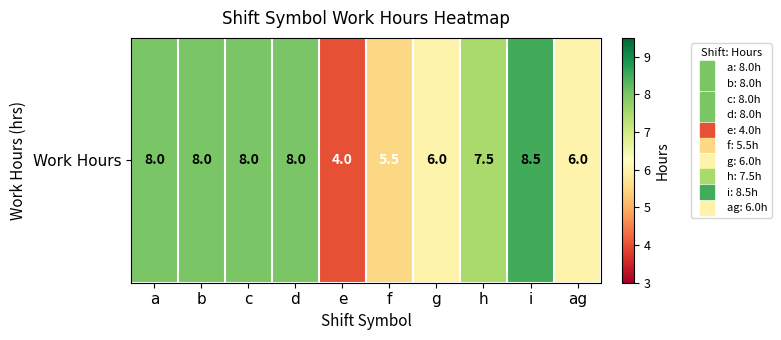

Reading left to right, transcribe all the data shown in this chart.

a=8.0	b=8.0	c=8.0	d=8.0	e=4.0	f=5.5	g=6.0	h=7.5	i=8.5	ag=6.0